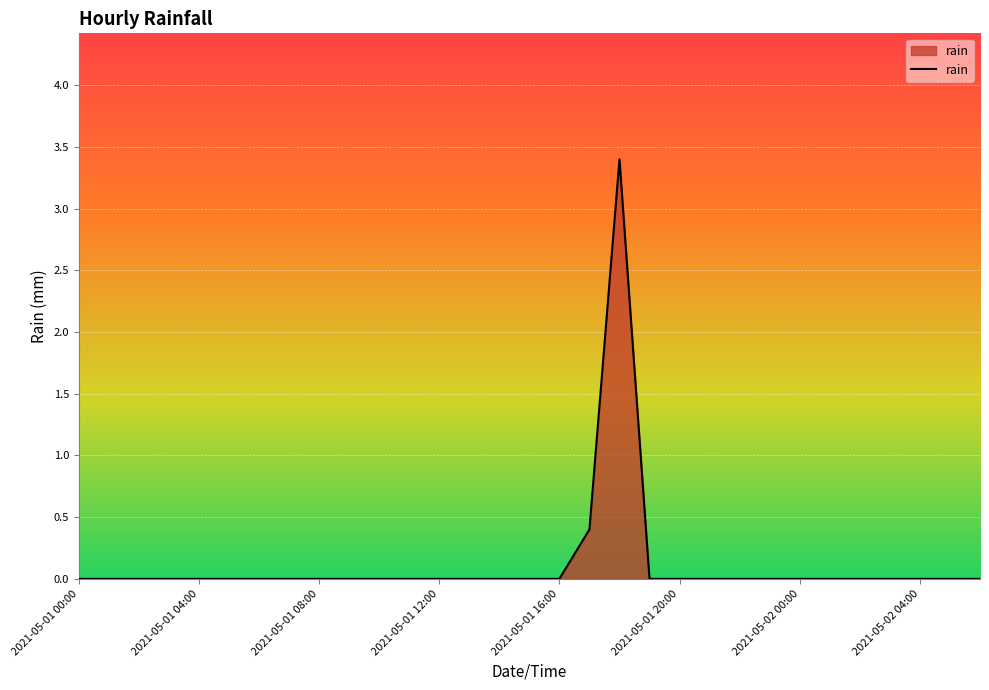

What is the difference between the maximum and minimum values?

3.4